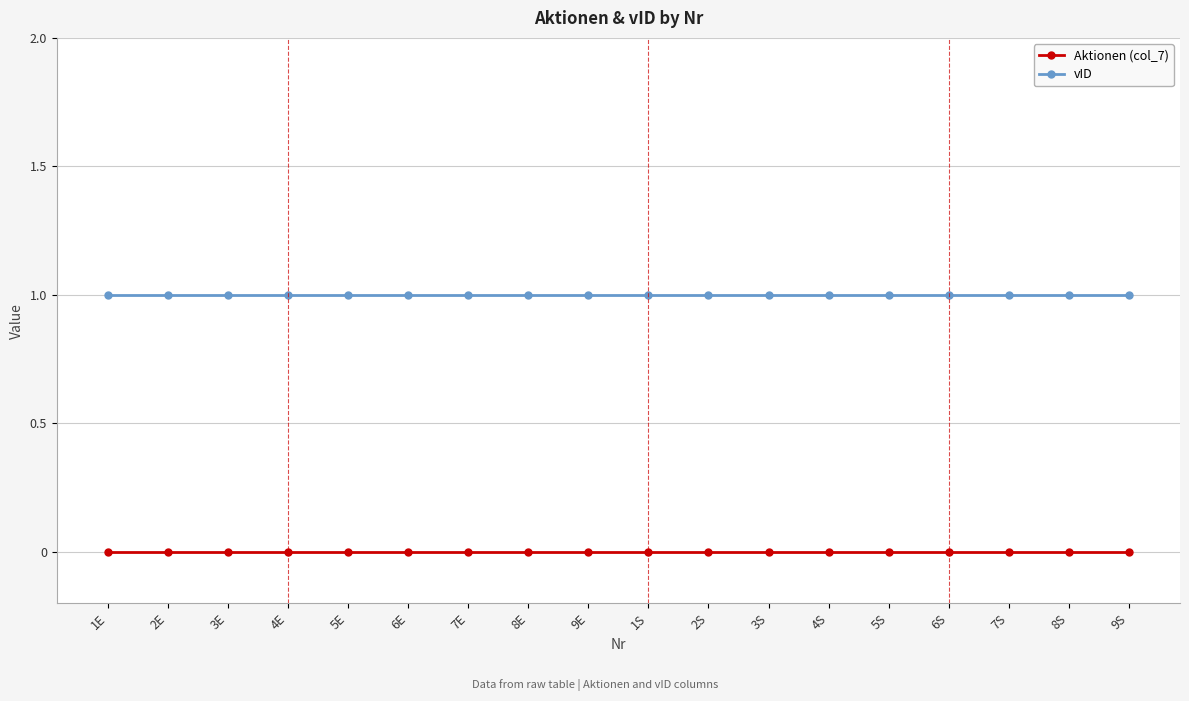

What are all the series names shown in the legend?

Aktionen (col_7), vID